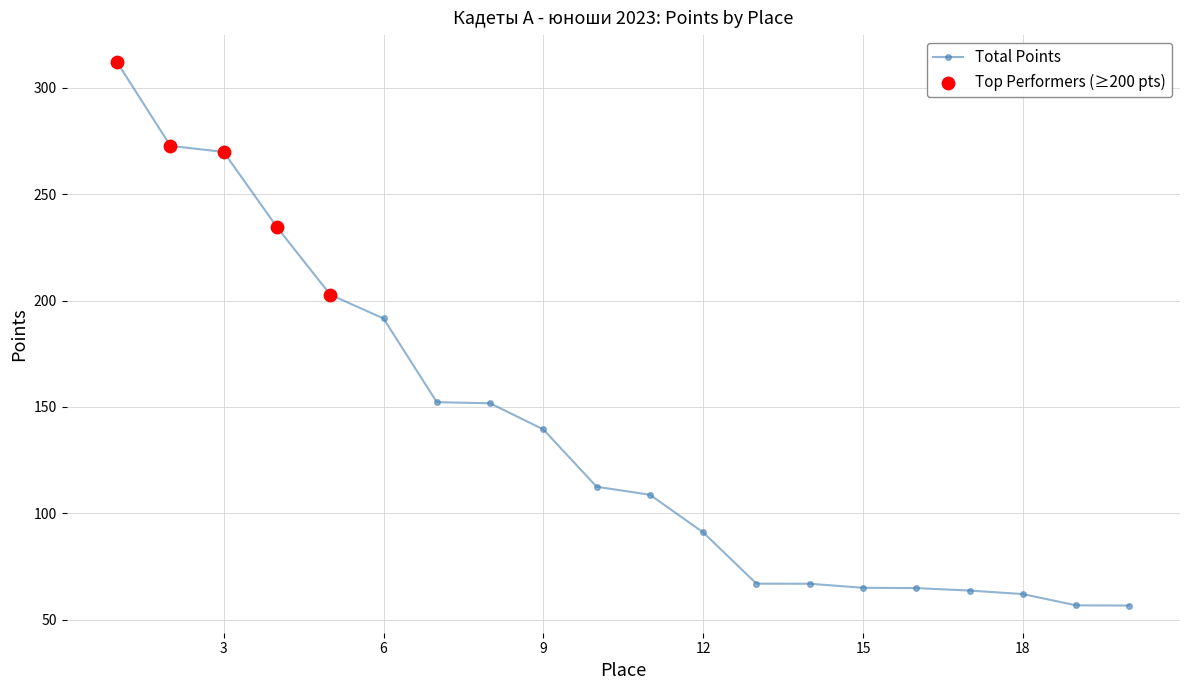

What is the value of the 3rd point from the left?

269.9